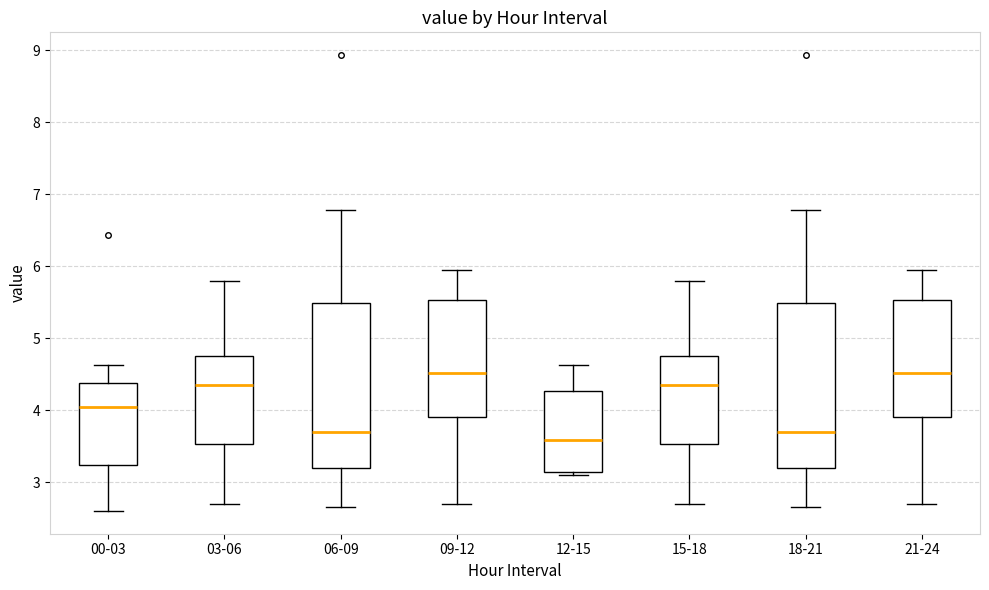

Which box has the lowest median line?

12-15